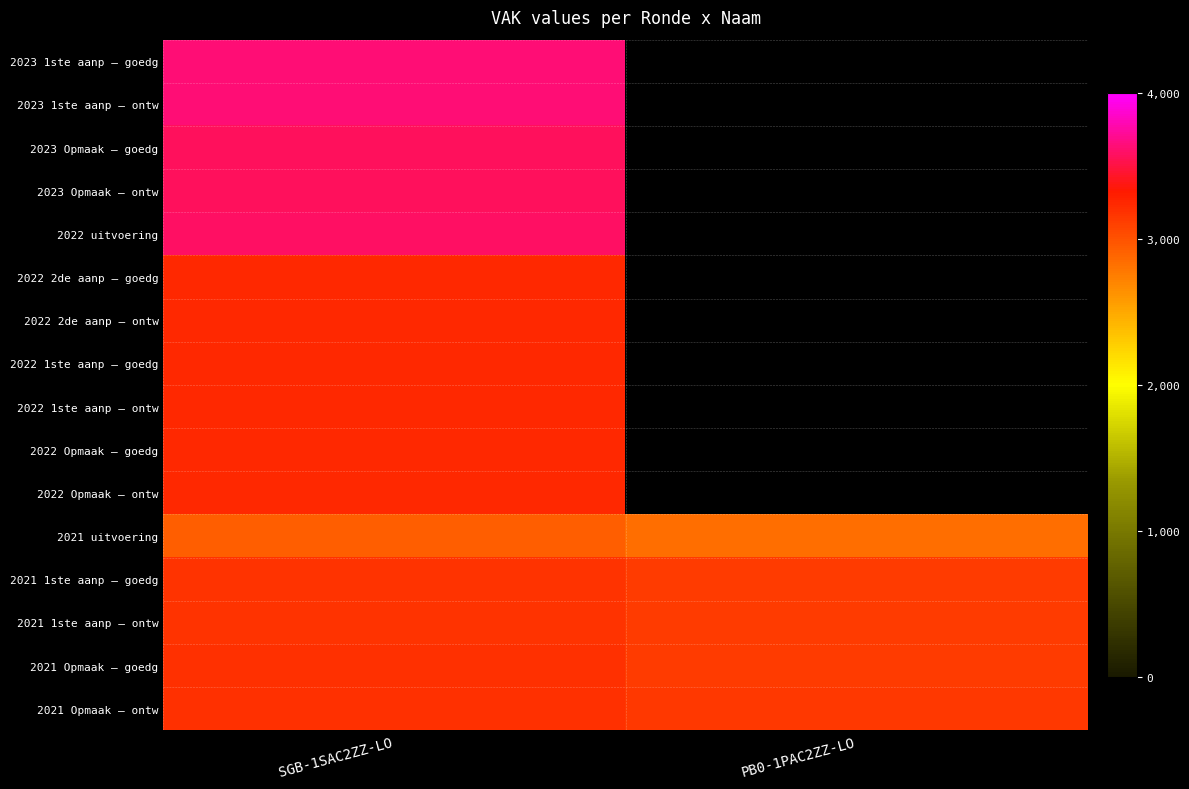

How many data points does each series have?

2